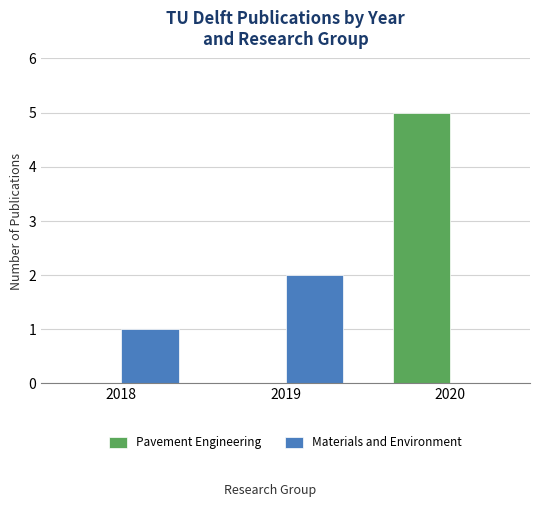

What are all the series names shown in the legend?

Pavement Engineering, Materials and Environment